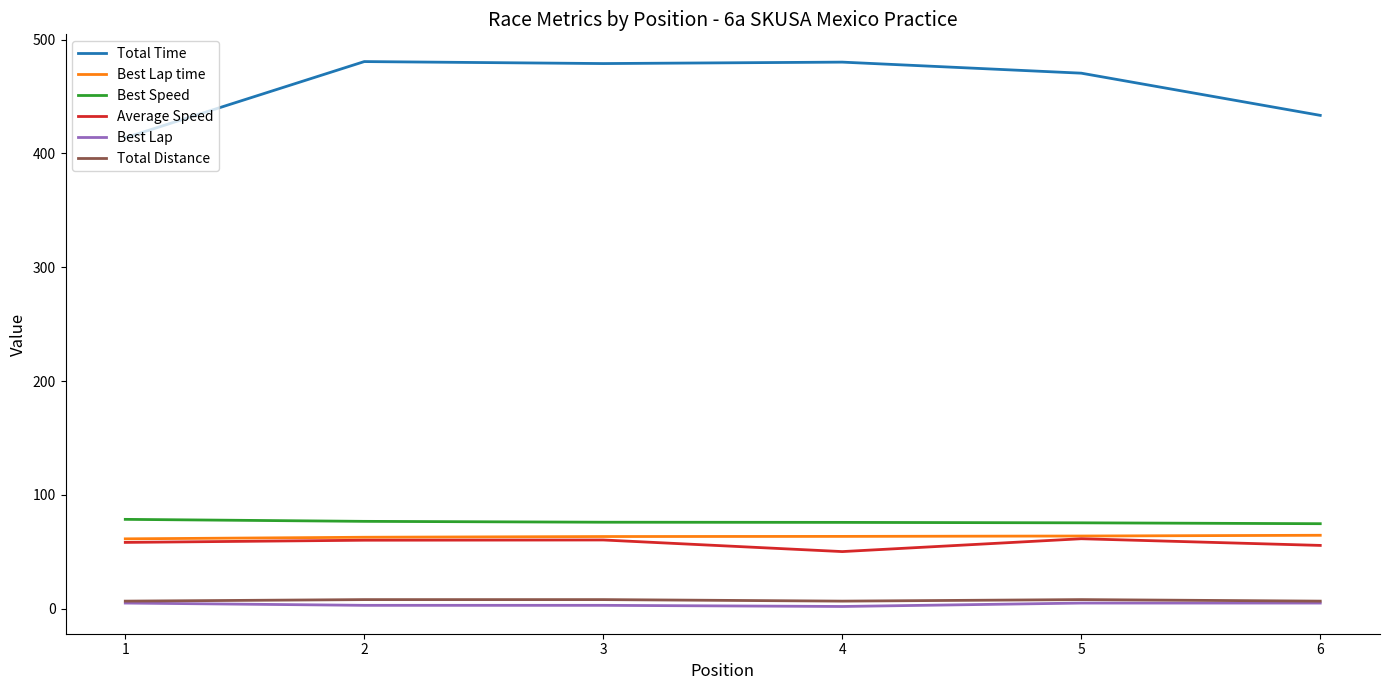

True or false: Total Time and Average Speed intersect in this chart.

False